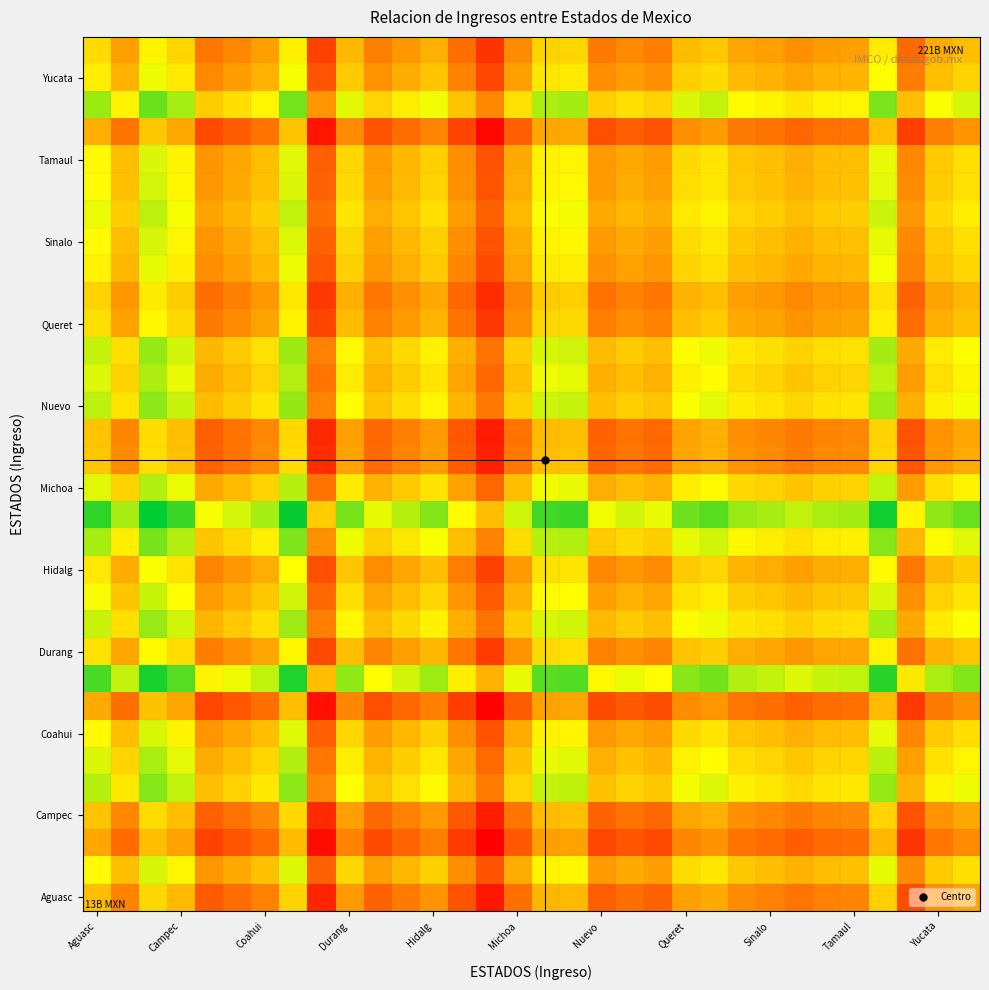

Count the number of data series in this chart.

32